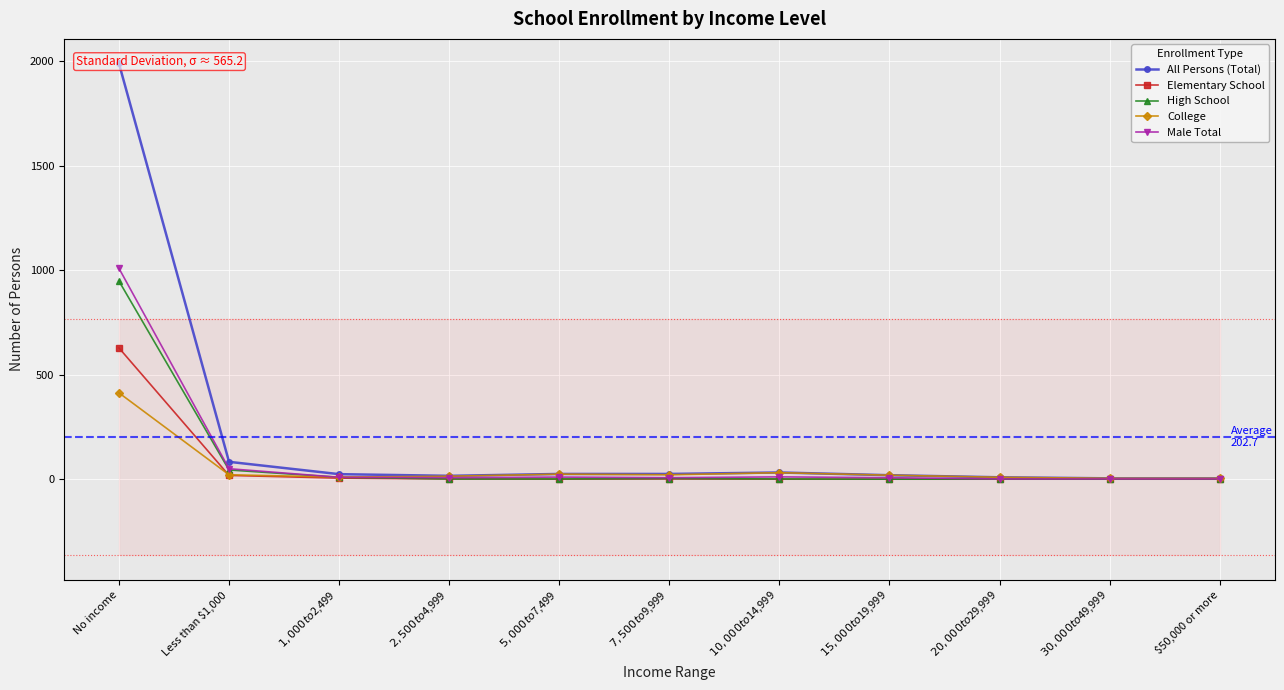

At which category does Male Total reach its first local valley?

$2,500 to $4,999